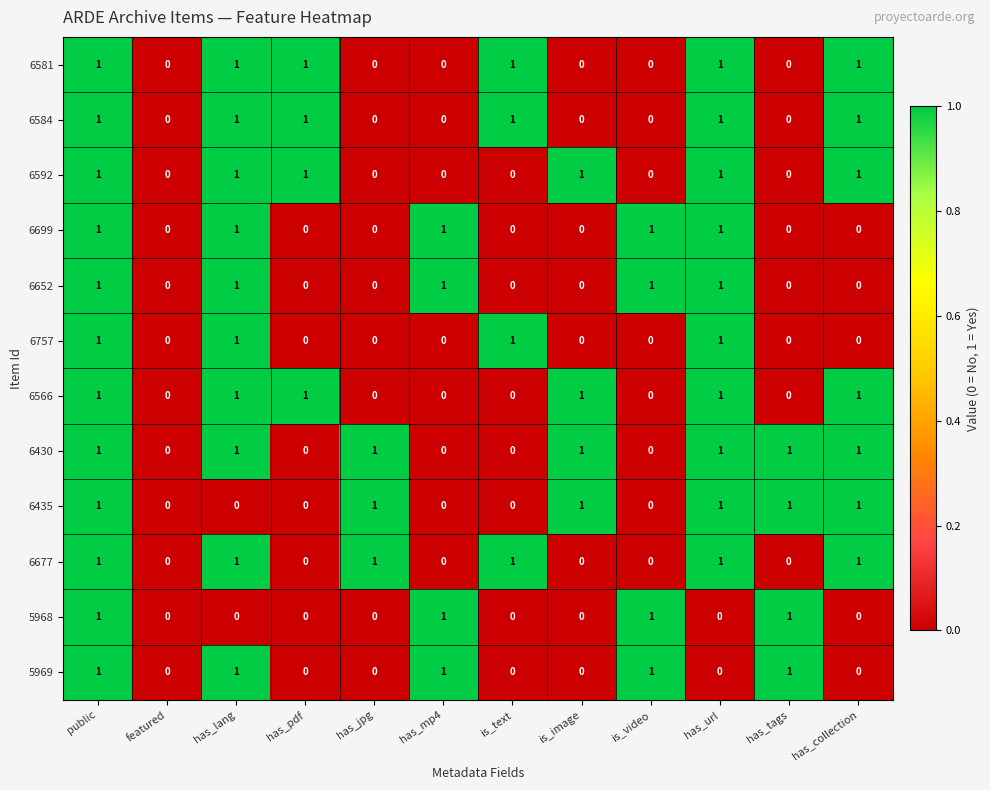

Which series has the largest total across all categories?

6430